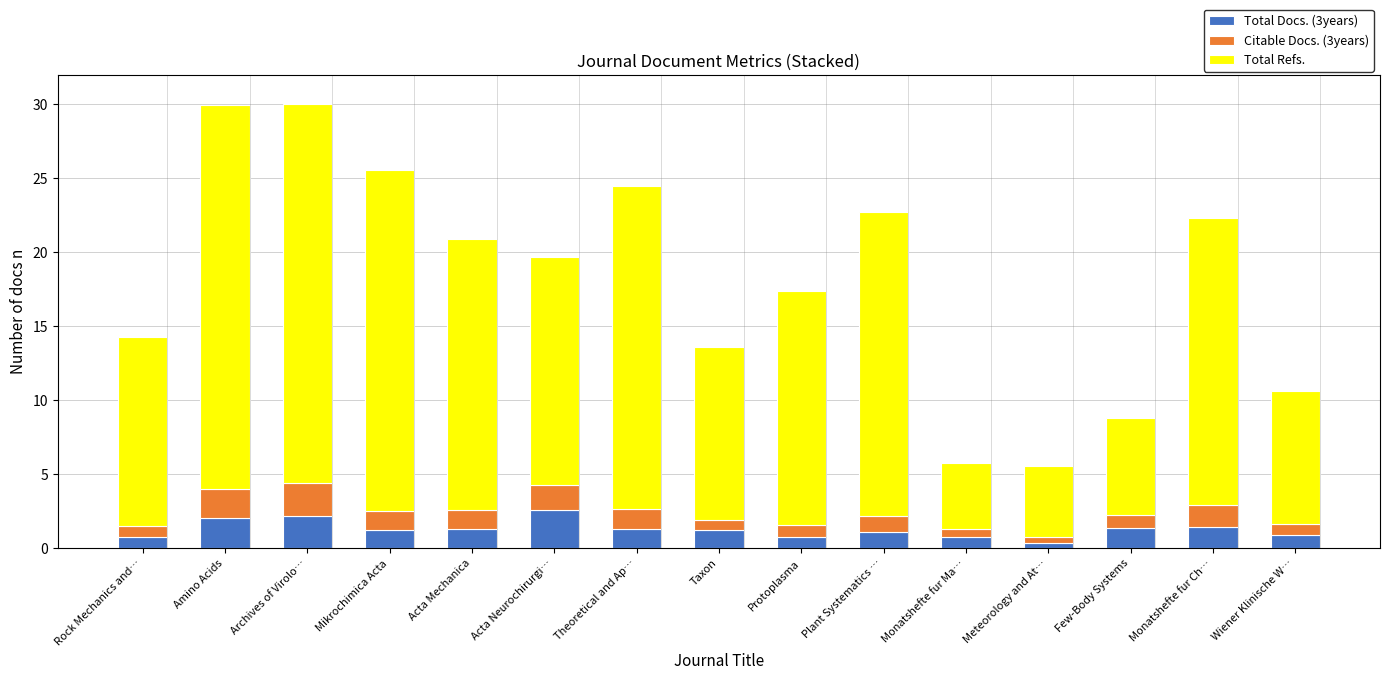

True or false: Total Docs. (3years) has a value of 0.8 at Protoplasma.

True